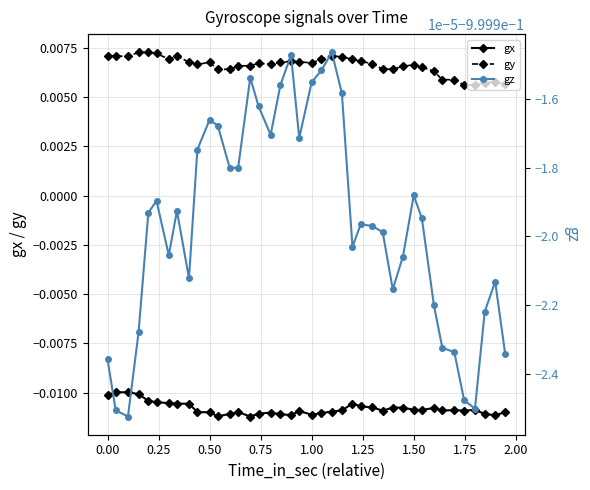

True or false: gy has more than 2 interior local peaks.

True